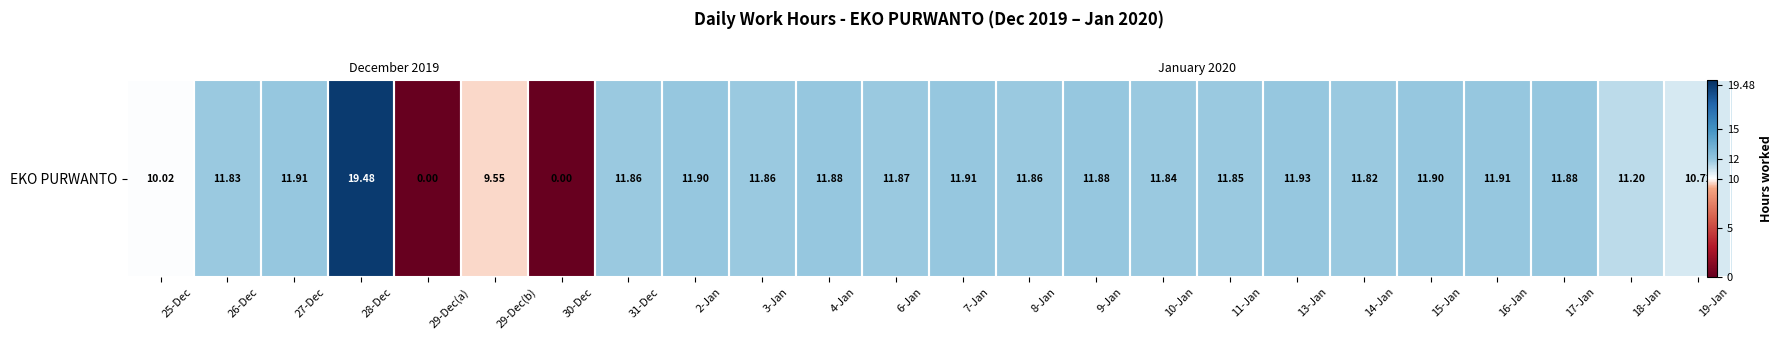

How many values are above zero?

22